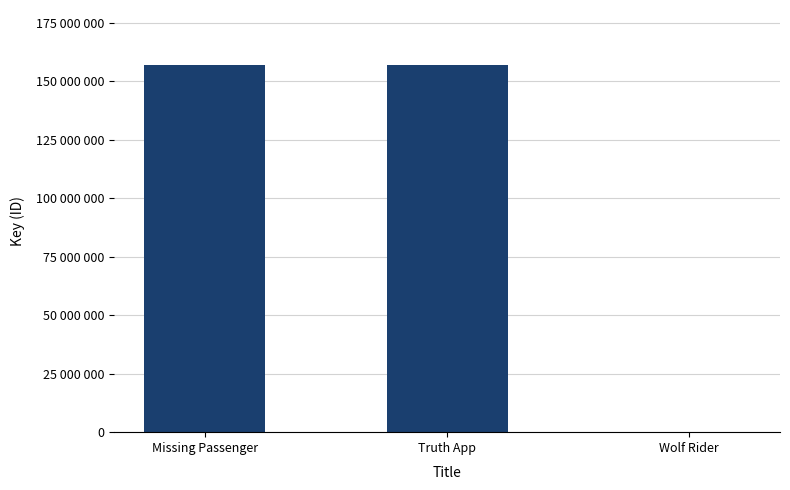

List the labels in order of value, largest first.

Missing Passenger, Truth App, Wolf Rider